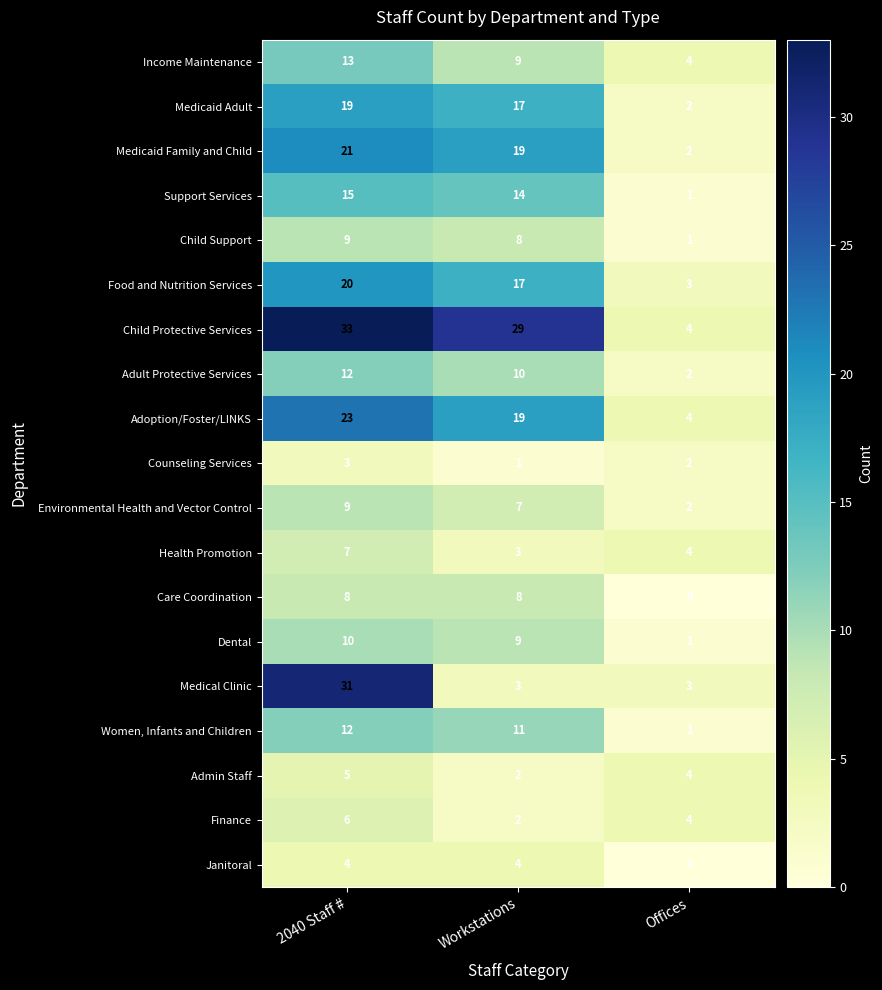

The Counseling Services series shows 5 at 2040 Staff #. True or false?

False